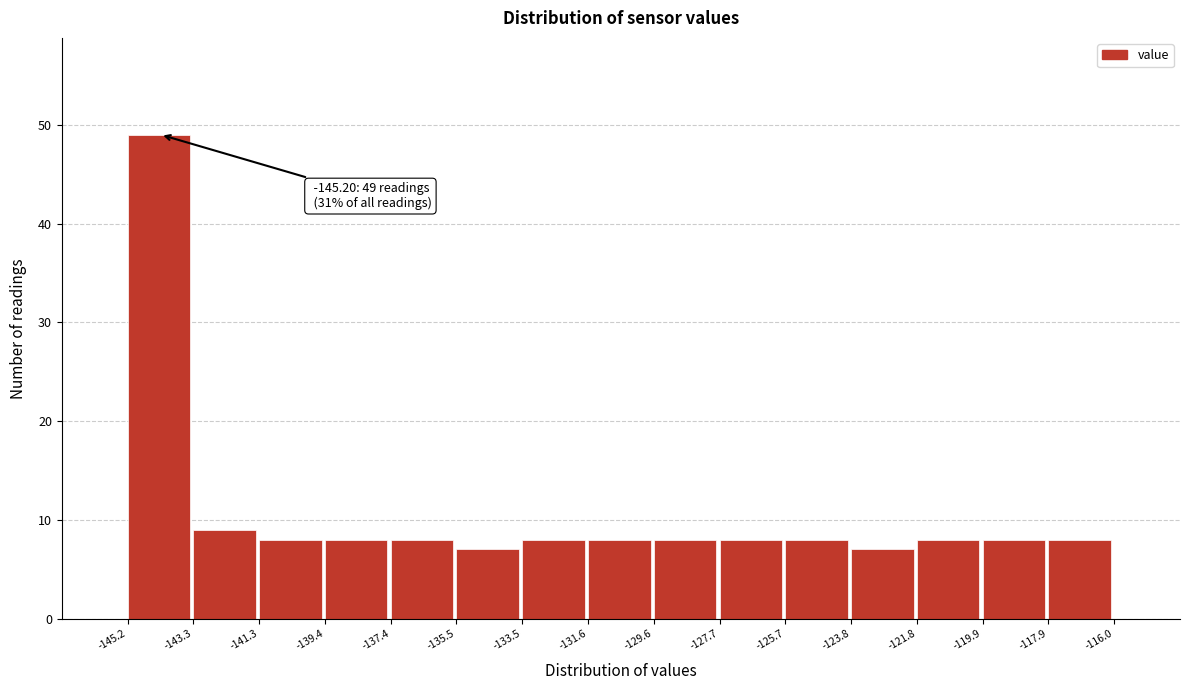

Which range on the x-axis has the tallest bar?

-145.2 to -143.3